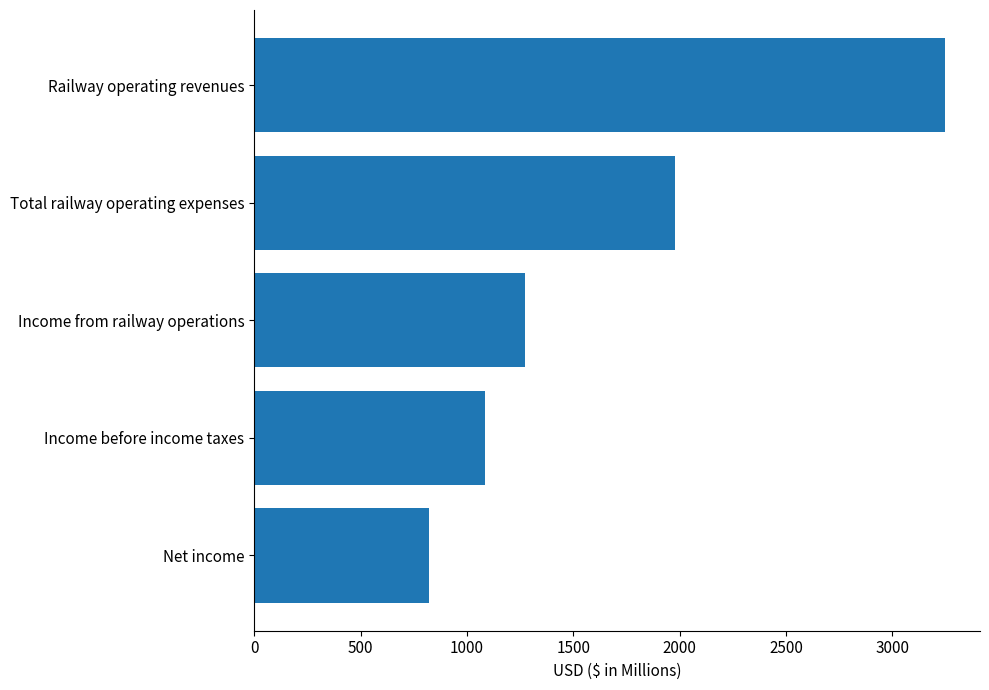

What is the difference between the maximum and minimum values?

2431